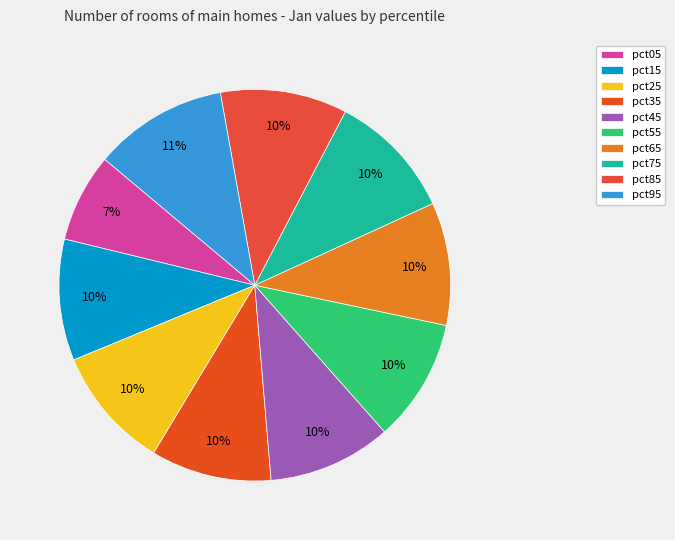

The pct65 slice represents 10% of the pie. True or false?

True